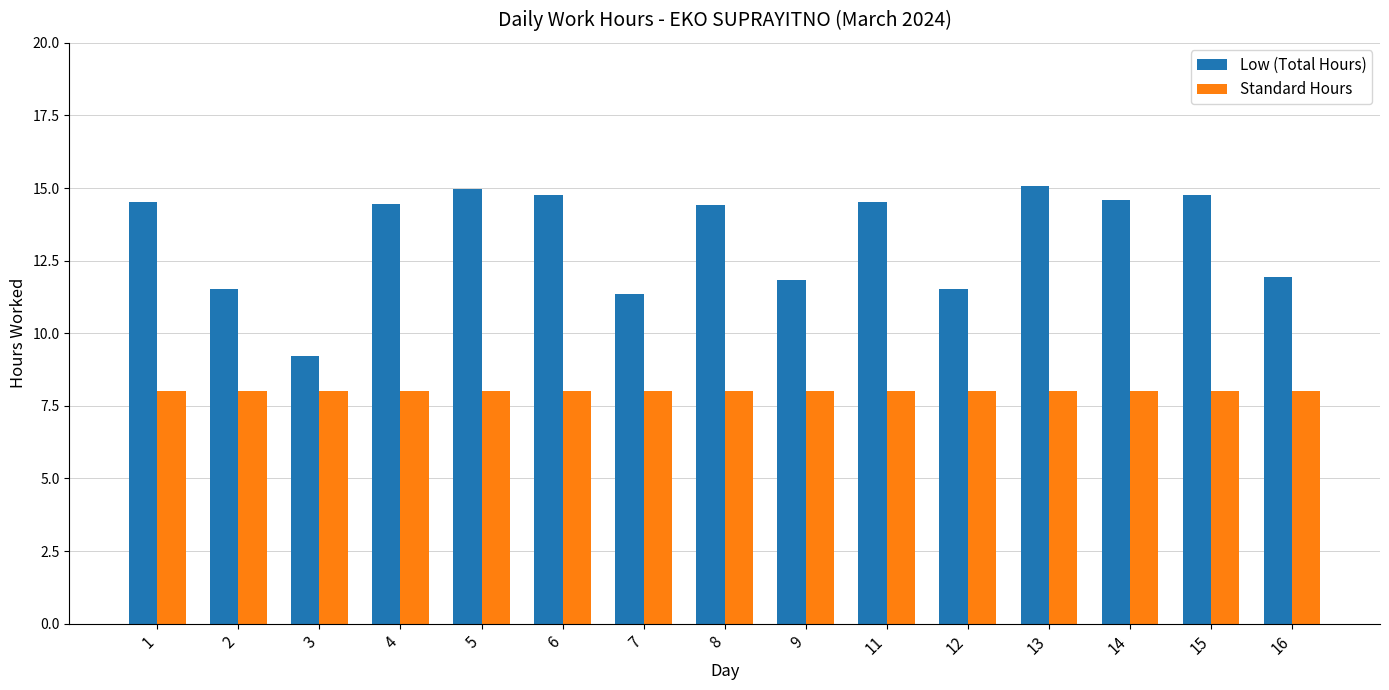

What is the spread (max minus min) of values at 4?

6.5